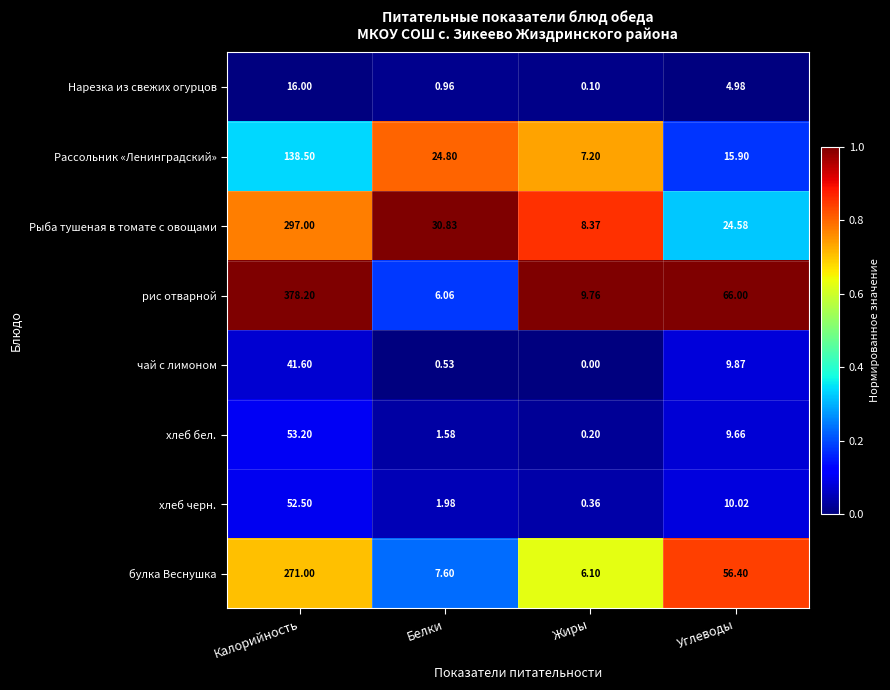

Where does the хлеб бел. series first go above 9?

Калорийность